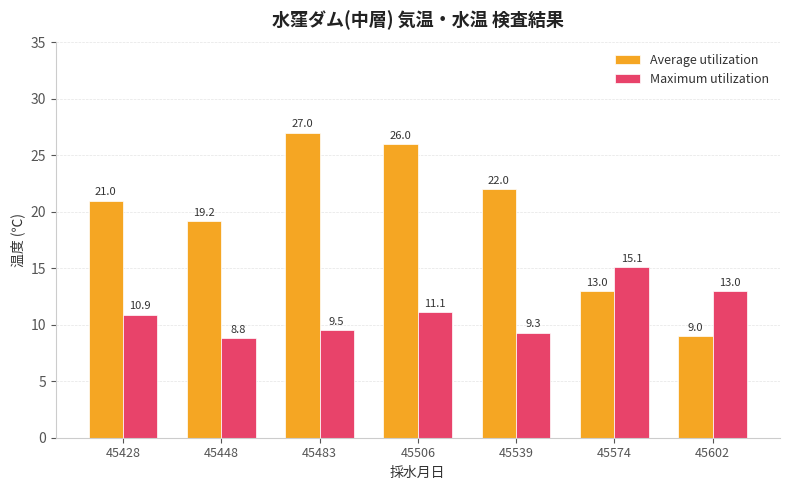

What is the approximate value of Maximum utilization at 45483?

9.5